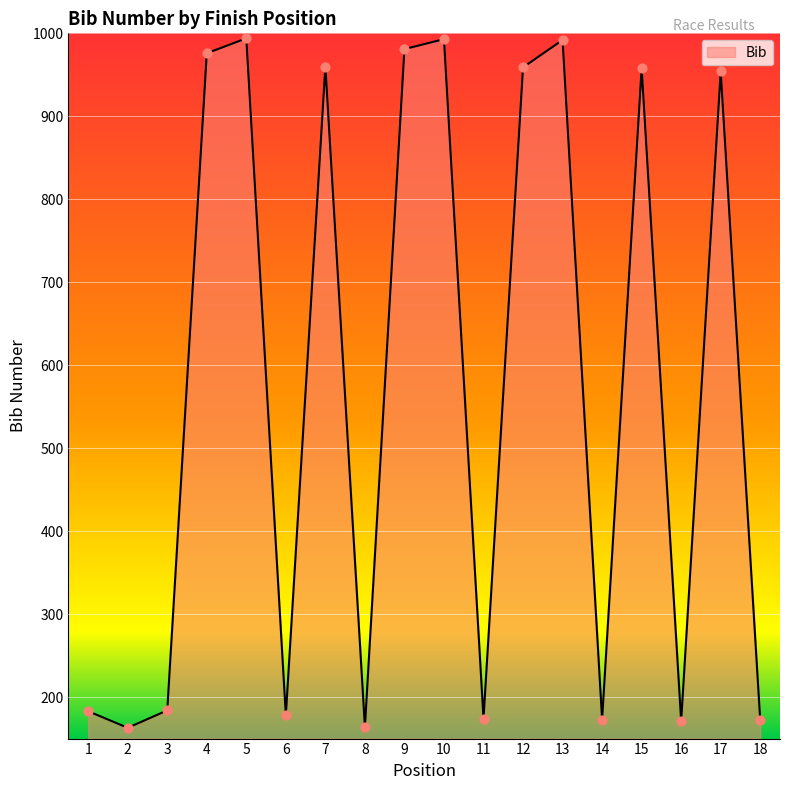

What is the ratio of the value at 3 to the value at 12?

0.2